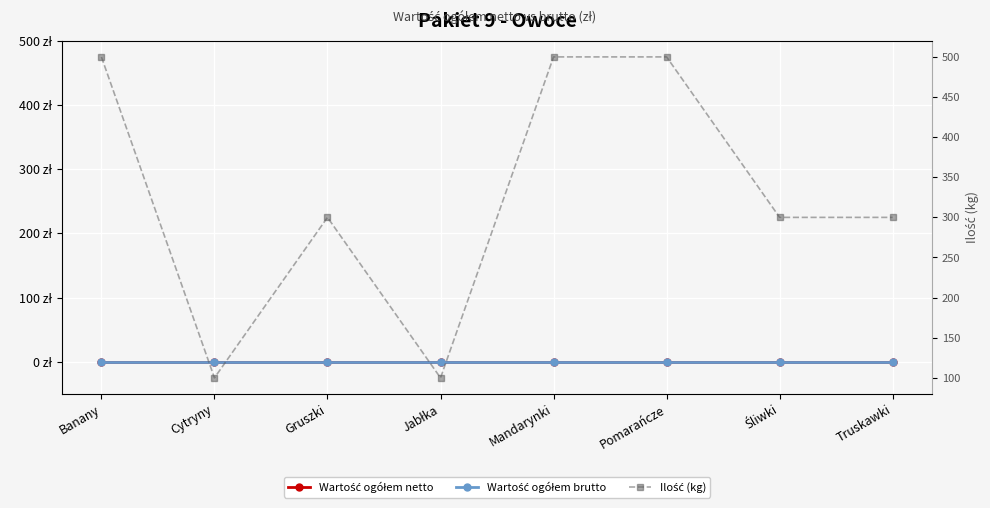

How many lines are shown in the chart?

3